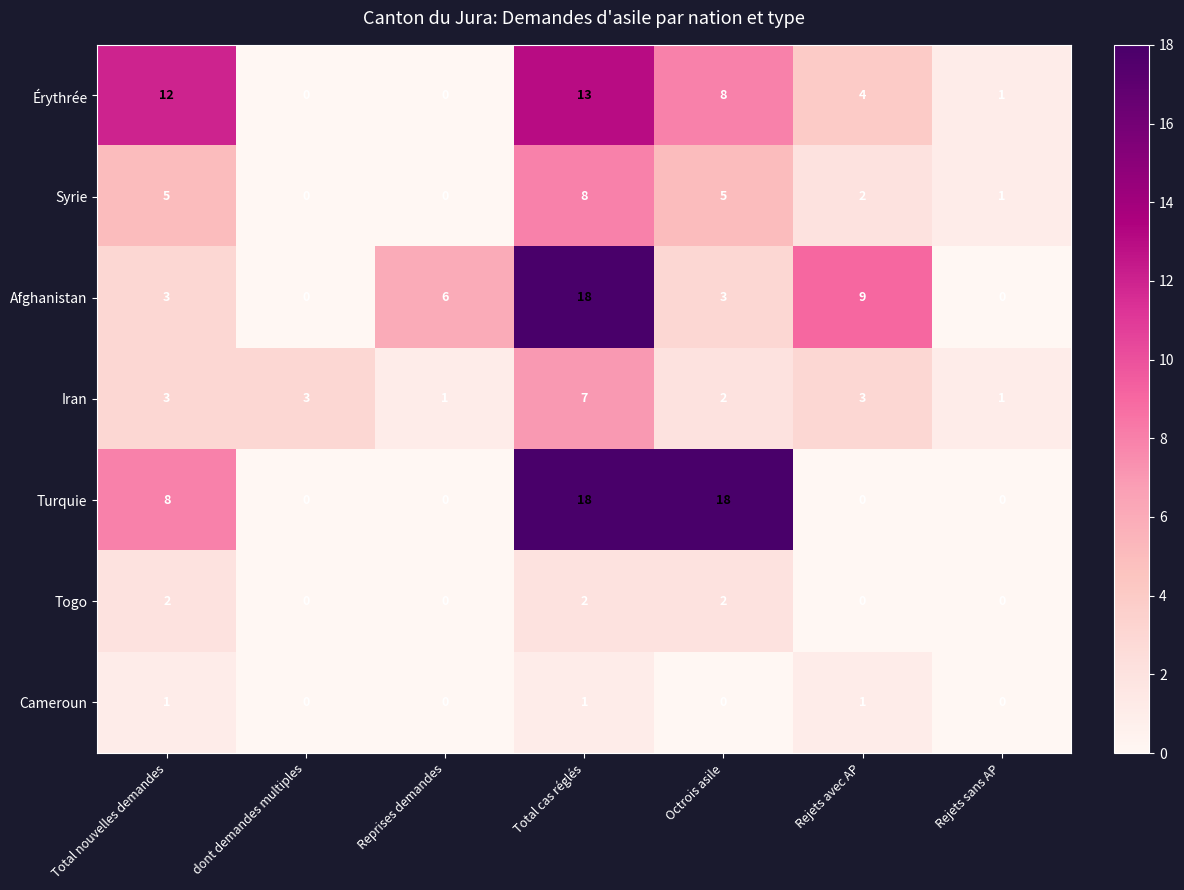

At which label does Érythrée first exceed 4?

Total nouvelles demandes